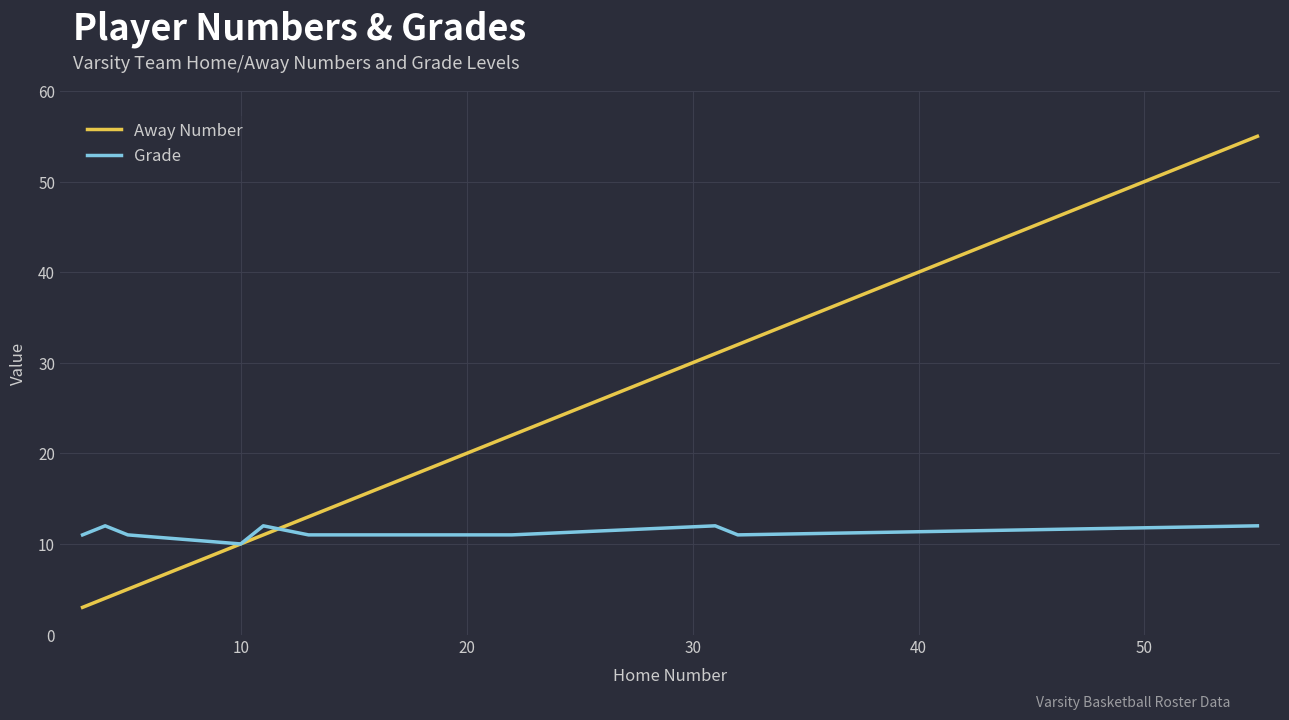

Which series has the largest total across all categories?

Away Number